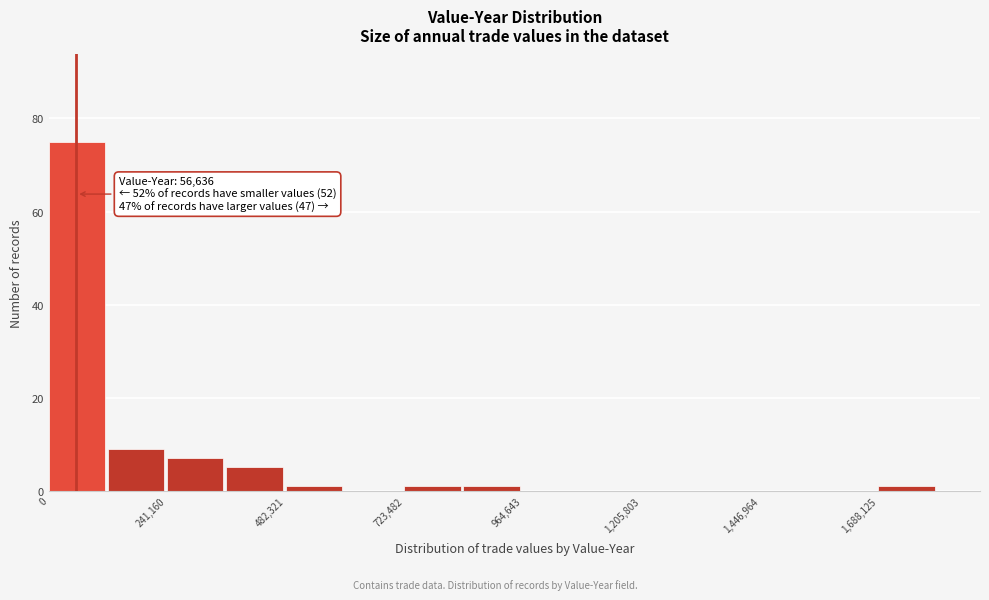

Around what value on the x-axis is the tallest bar? Give the approximate position of its centre, as read against the axis.

50000